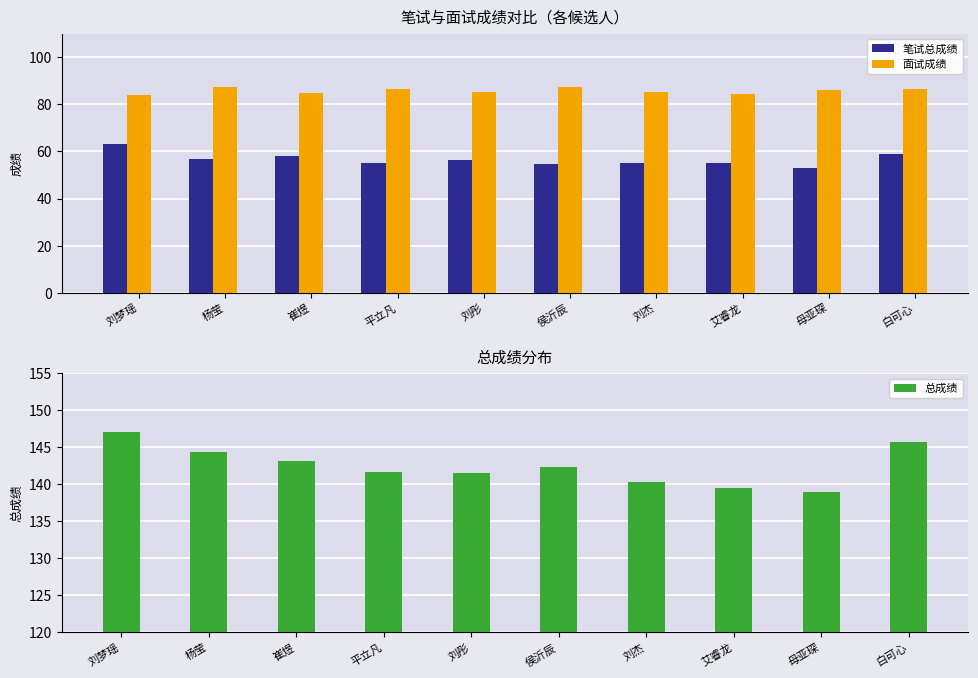

What is the label of the 10th bar from the left?

白可心